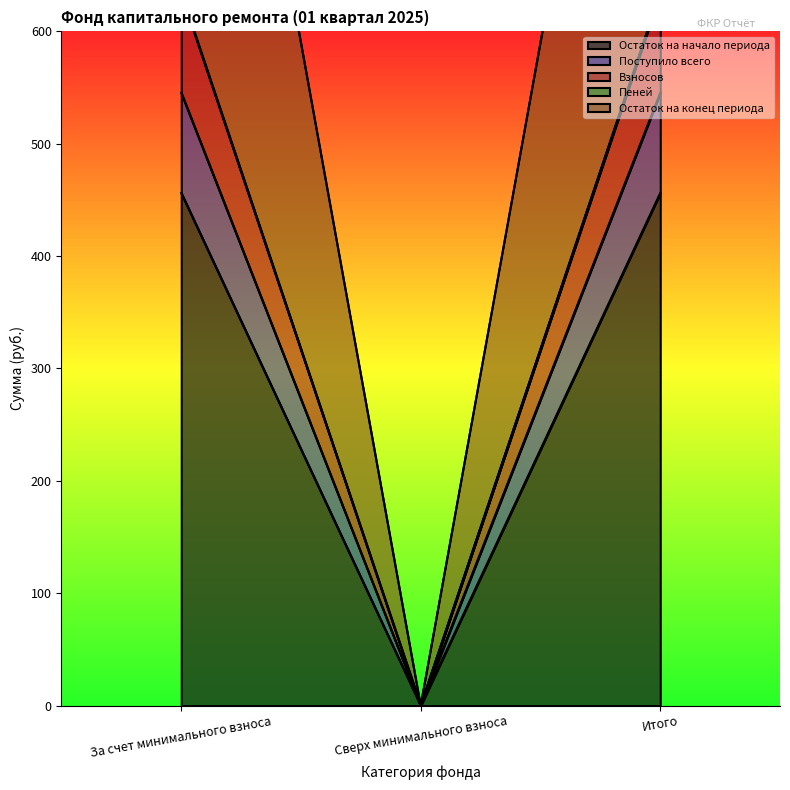

At Сверх минимального взноса, list the series in order from largest to smallest.

Остаток на начало периода, Поступило всего, Взносов, Пеней, Остаток на конец периода